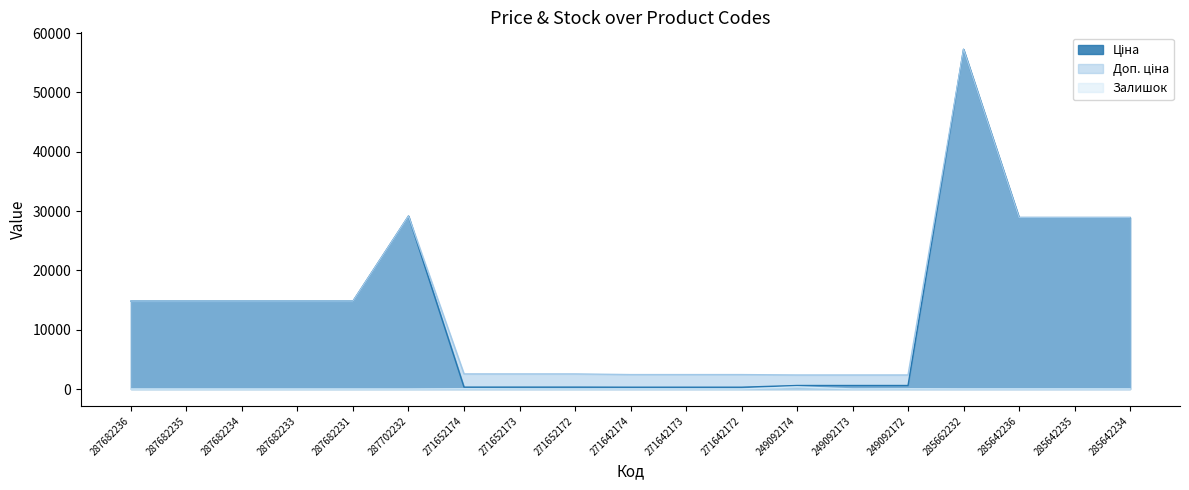

Which series has the largest total across all categories?

Доп. ціна